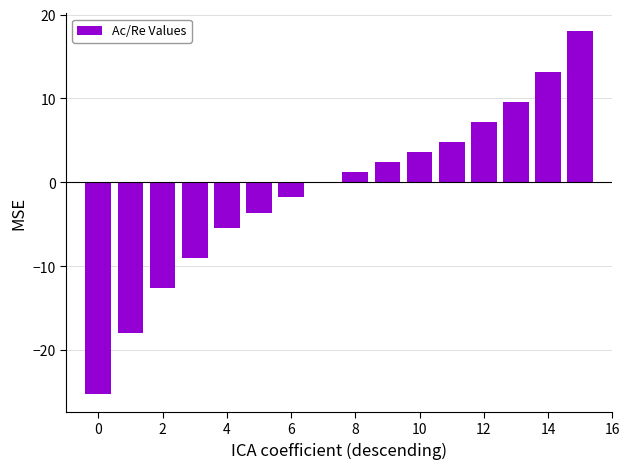

What is the maximum value shown in the chart?

18.0